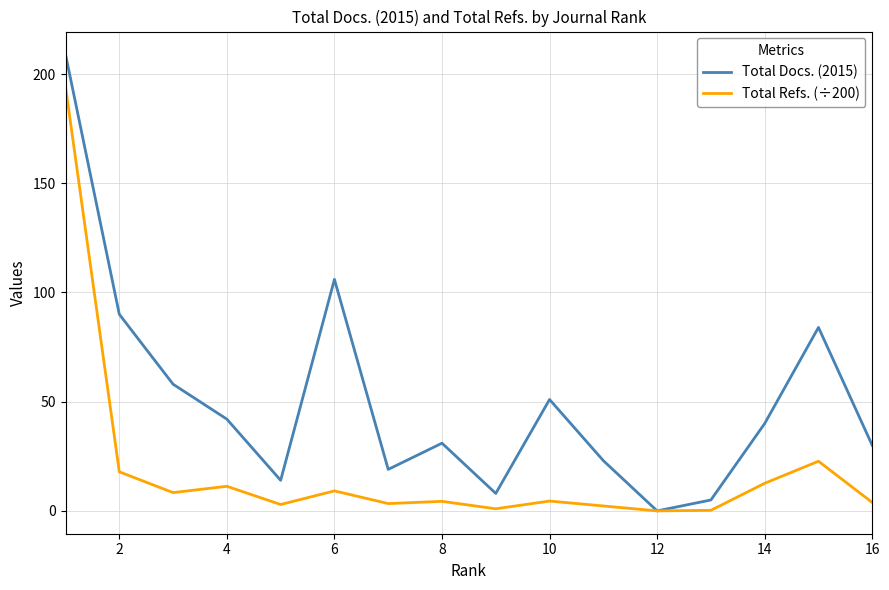

What is the greatest value displayed?

209.0